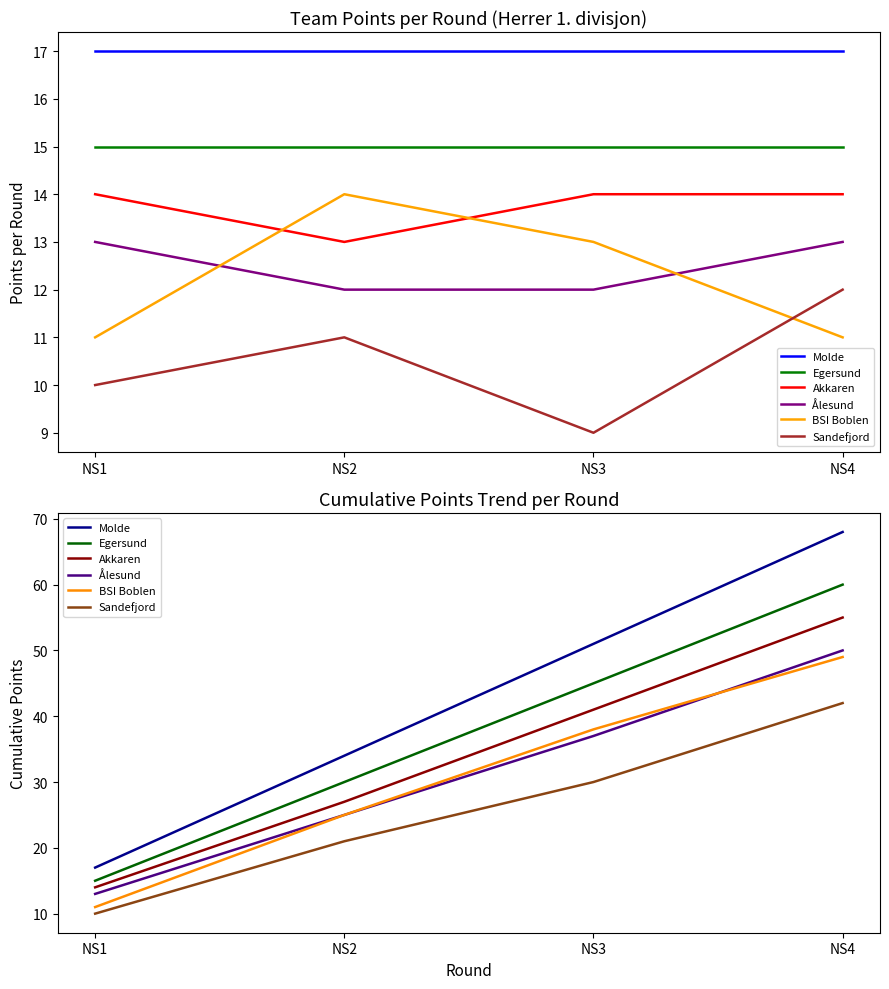

What are all the series names shown in the legend?

Molde, Egersund, Akkaren, Ålesund, BSI Boblen, Sandefjord